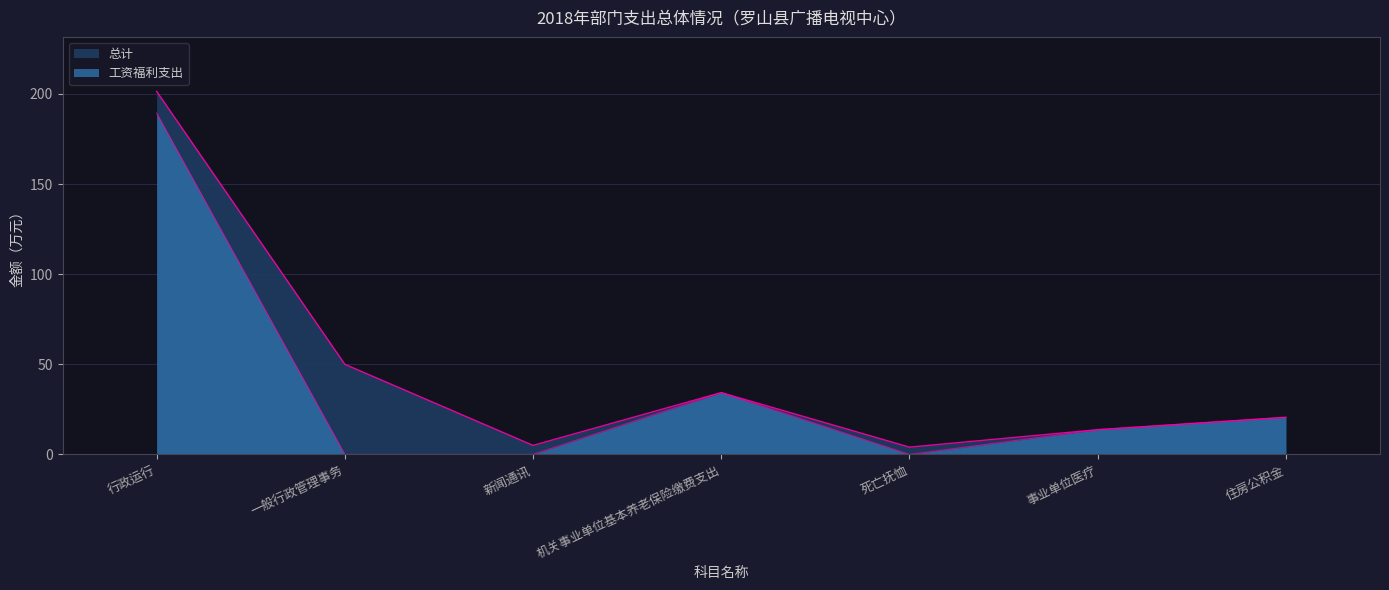

Is the value of 工资福利支出 at 一般行政管理事务 greater than the value of 总计 at 新闻通讯?

No